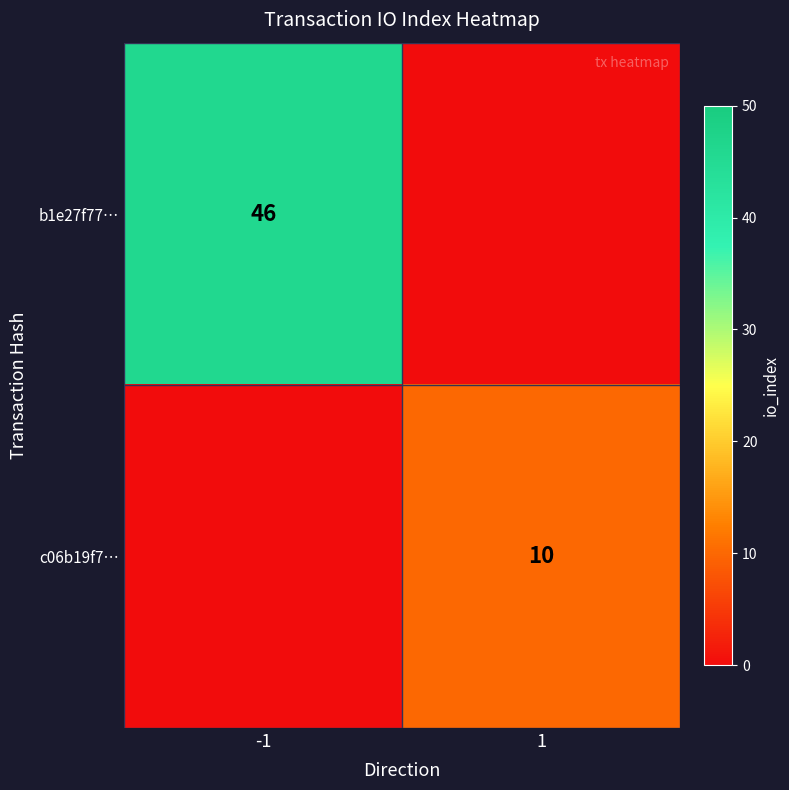

The b1e27f77… series shows 46 at -1. True or false?

True